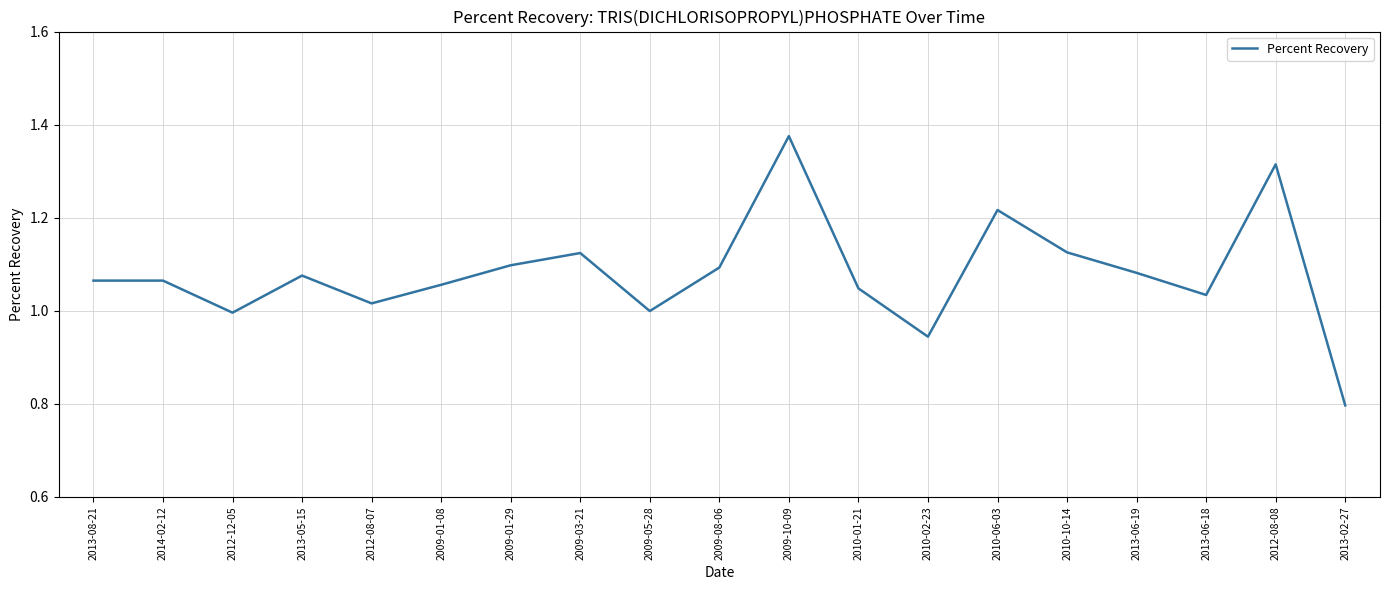

What position from the left is 2013-06-18?

17